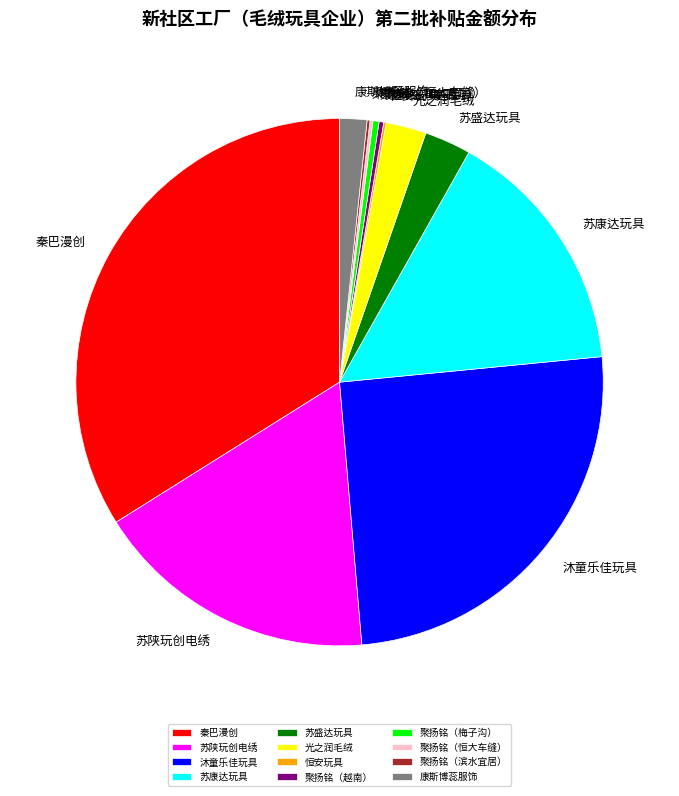

True or false: 沐童乐佳玩具 accounts for 25% of the total.

True